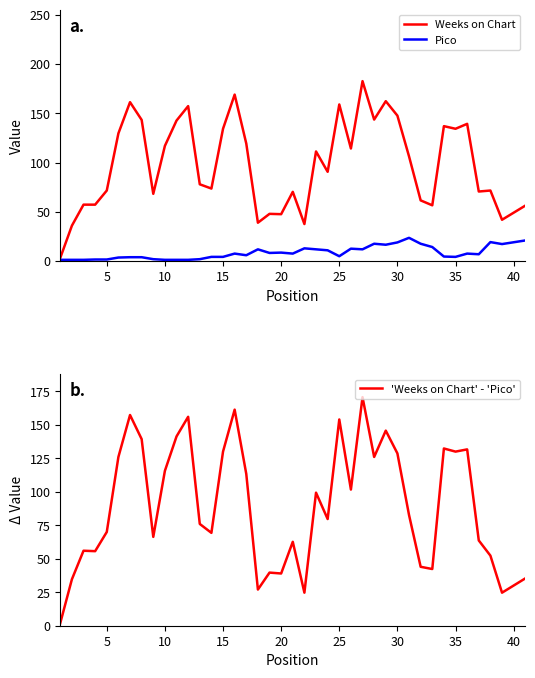

How many values in the 'Weeks on Chart' - 'Pico' series exceed 82?

20